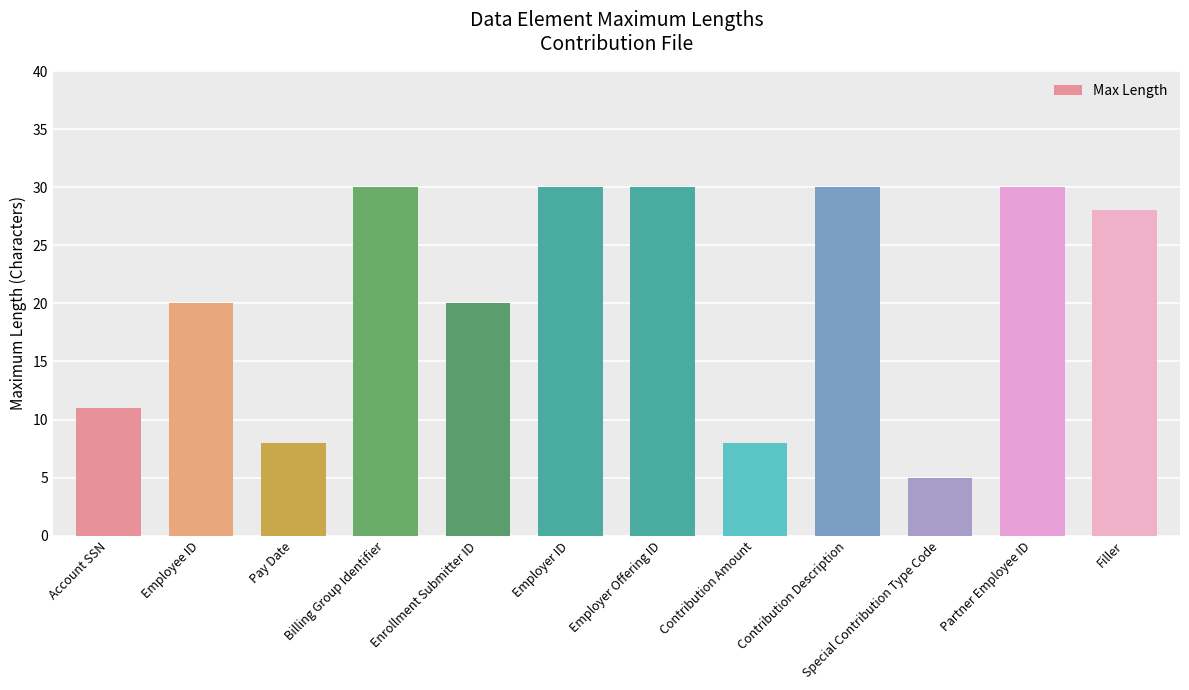

What position from the right is Employer Offering ID?

6